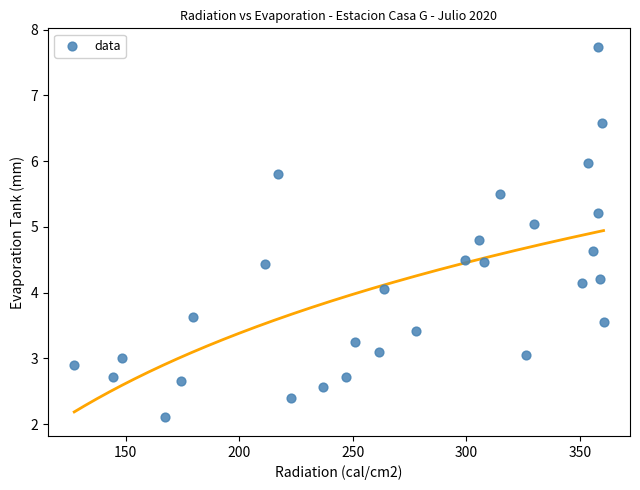

What is the range of X values (max minus min)?

233.1